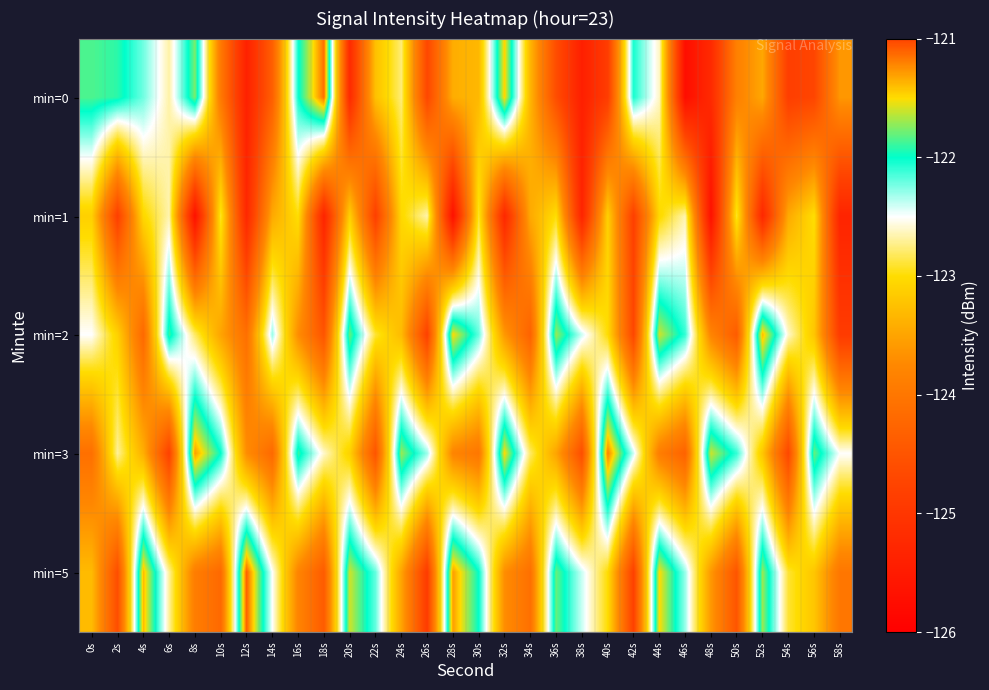

Reading left to right, extract all data points from this chart.

min=0: 0s=-121.9	2s=-121.9	4s=-122.2	6s=-122.7	8s=-121.8	10s=-124.0	12s=-125.4	14s=-124.3	16s=-122.0	18s=-121.1	20s=-125.2	22s=-123.2	24s=-122.8	26s=-124.7	28s=-123.4	30s=-123.3	32s=-121.5	34s=-123.3	36s=-124.6	38s=-125.4	40s=-124.9	42s=-122.0	44s=-122.6	46s=-125.7	48s=-125.2	50s=-123.9	52s=-123.5	54s=-124.8	56s=-124.7	58s=-123.6
min=1: 0s=-123.1	2s=-124.8	4s=-123.0	6s=-122.7	8s=-125.7	10s=-122.9	12s=-125.3	14s=-123.5	16s=-123.0	18s=-125.3	20s=-123.1	22s=-124.8	24s=-123.0	26s=-122.7	28s=-125.7	30s=-122.9	32s=-125.3	34s=-123.5	36s=-123.0	38s=-125.3	40s=-123.1	42s=-124.8	44s=-123.0	46s=-122.7	48s=-125.7	50s=-122.9	52s=-125.3	54s=-123.5	56s=-123.0	58s=-125.3
min=2: 0s=-122.5	2s=-123.1	4s=-124.2	6s=-121.9	8s=-122.8	10s=-123.5	12s=-124.1	14s=-122.3	16s=-123.7	18s=-124.5	20s=-121.8	22s=-122.9	24s=-123.3	26s=-124.8	28s=-121.5	30s=-122.2	32s=-123.6	34s=-124.3	36s=-121.7	38s=-122.4	40s=-123.0	42s=-124.7	44s=-121.6	46s=-122.1	48s=-123.8	50s=-124.4	52s=-121.4	54s=-122.6	56s=-123.2	58s=-124.9
min=3: 0s=-124.1	2s=-122.7	4s=-123.4	6s=-124.8	8s=-121.3	10s=-122.0	12s=-123.7	14s=-124.2	16s=-121.9	18s=-122.6	20s=-123.1	22s=-124.5	24s=-121.7	26s=-122.3	28s=-123.8	30s=-124.0	32s=-121.5	34s=-122.8	36s=-123.5	38s=-124.6	40s=-121.2	42s=-122.4	44s=-123.9	46s=-124.3	48s=-121.6	50s=-122.1	52s=-123.2	54s=-124.7	56s=-121.8	58s=-122.5
min=5: 0s=-123.3	2s=-124.6	4s=-121.4	6s=-122.7	8s=-123.9	10s=-124.2	12s=-121.1	14s=-122.5	16s=-123.8	18s=-124.4	20s=-121.6	22s=-122.2	24s=-123.5	26s=-124.9	28s=-121.3	30s=-122.0	32s=-123.7	34s=-124.1	36s=-121.8	38s=-122.4	40s=-123.0	42s=-124.8	44s=-121.5	46s=-122.3	48s=-123.6	50s=-124.5	52s=-121.7	54s=-122.9	56s=-123.2	58s=-124.0